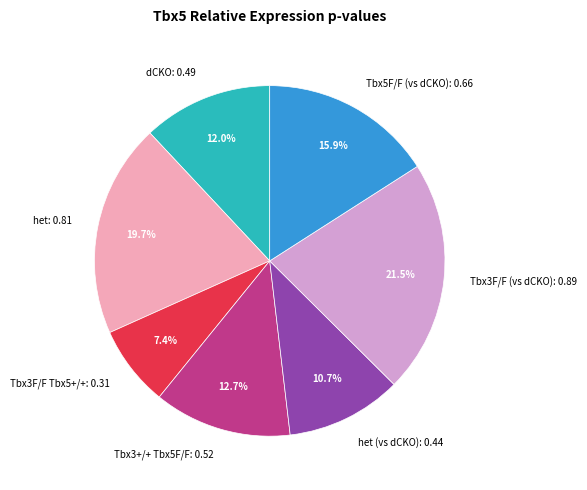

Is there a majority slice in this chart?

No